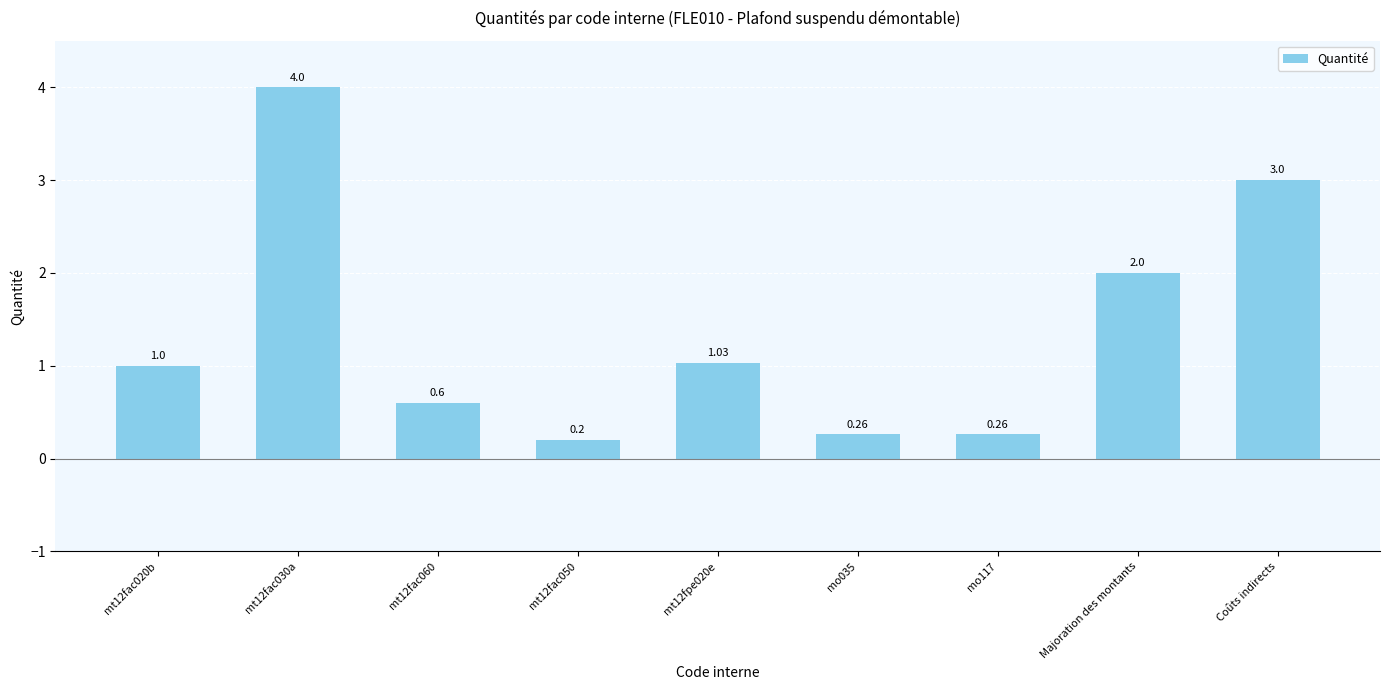

How many distinct data groups are displayed?

1